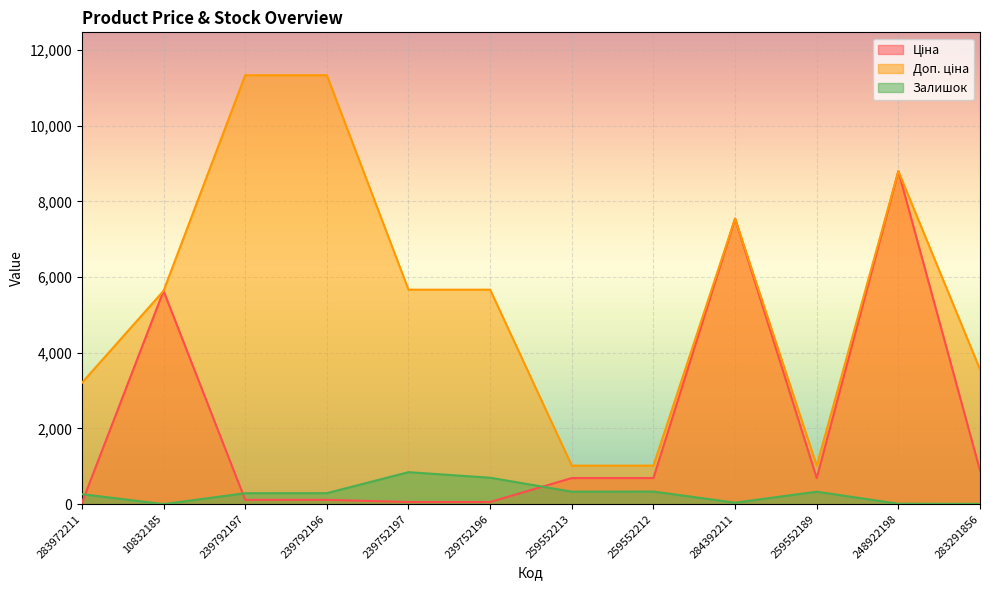

Rank the series at 259552213 from lowest to highest value.

Залишок, Ціна, Доп. ціна